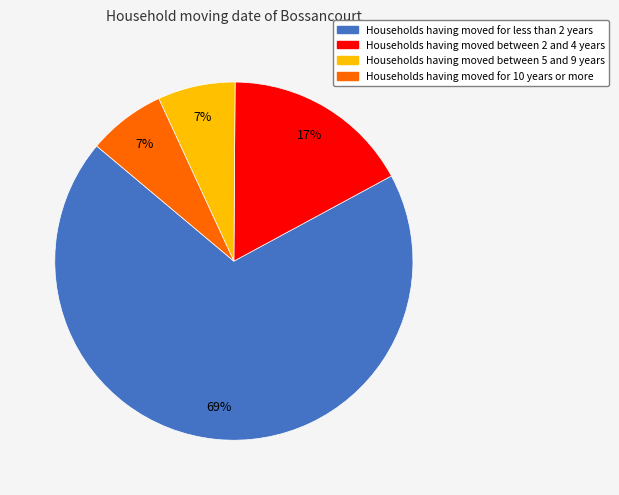

To the nearest percent, what is the average slice percentage?

25%